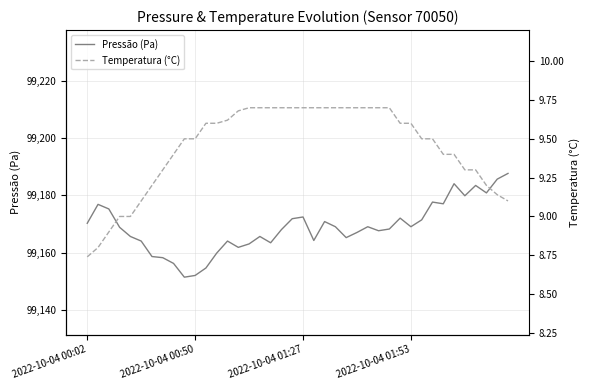

What value does the Temperatura (°C) series have at 5?

9.1